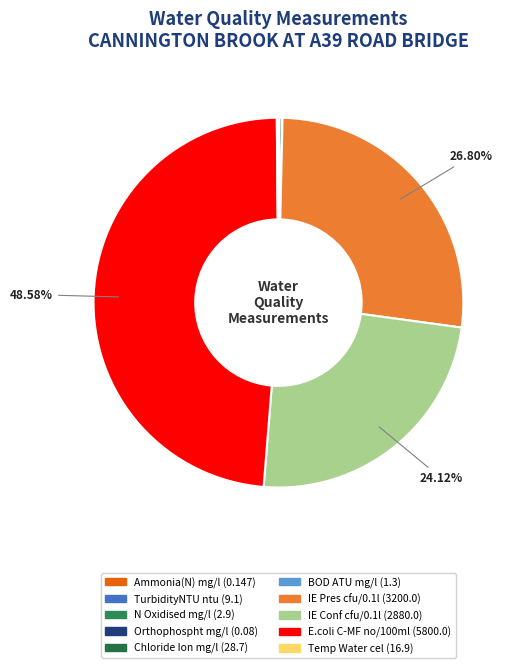

Approximately how many times larger is the value at IE Conf cfu/0.1l compared to IE Pres cfu/0.1l?

0.9